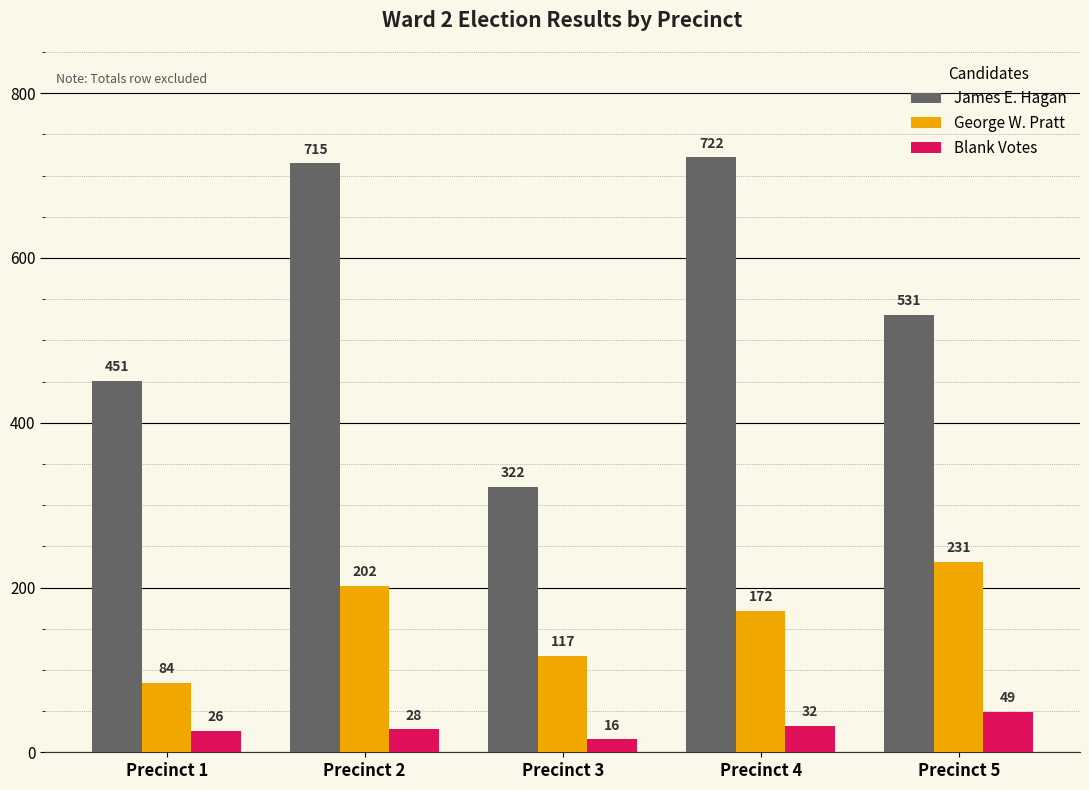

What is the sum of the George W. Pratt values at Precinct 2 and Precinct 1?

286